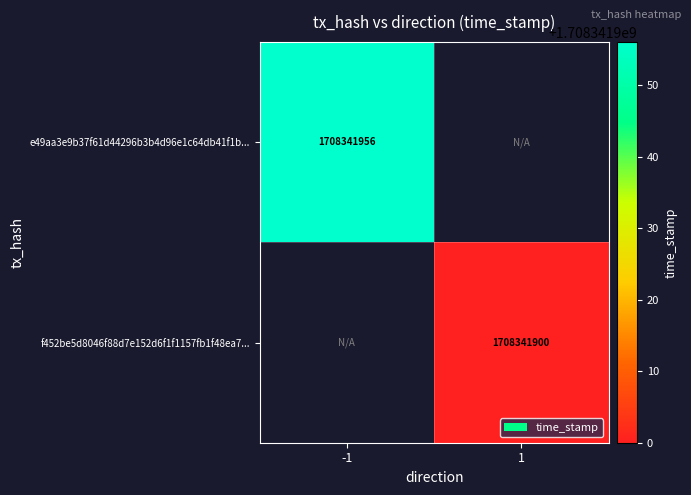

Between -1 and 1, which is larger?

-1